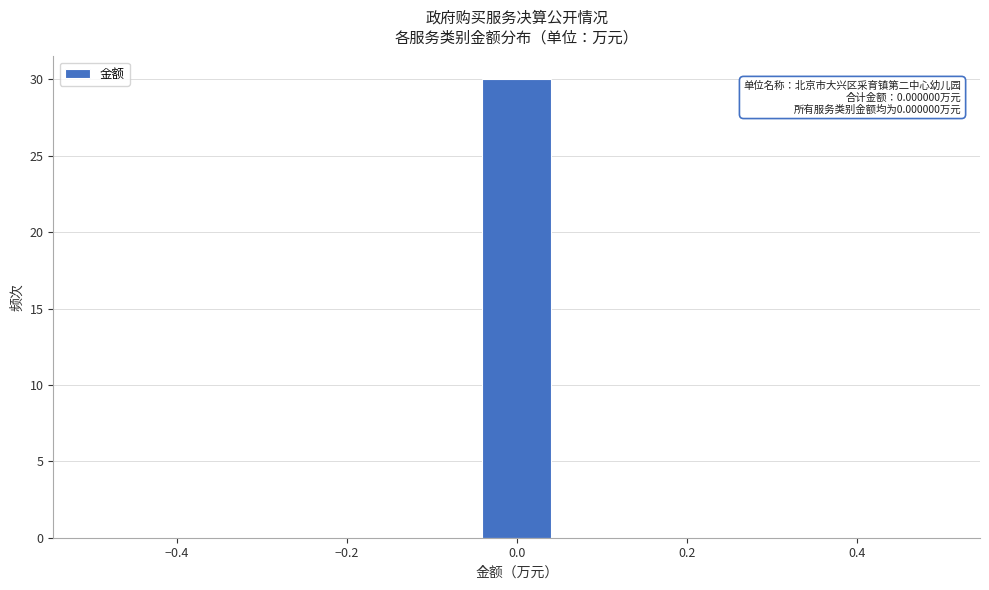

Over which range of the x-axis is the bar tallest?

-0.04 to 0.04